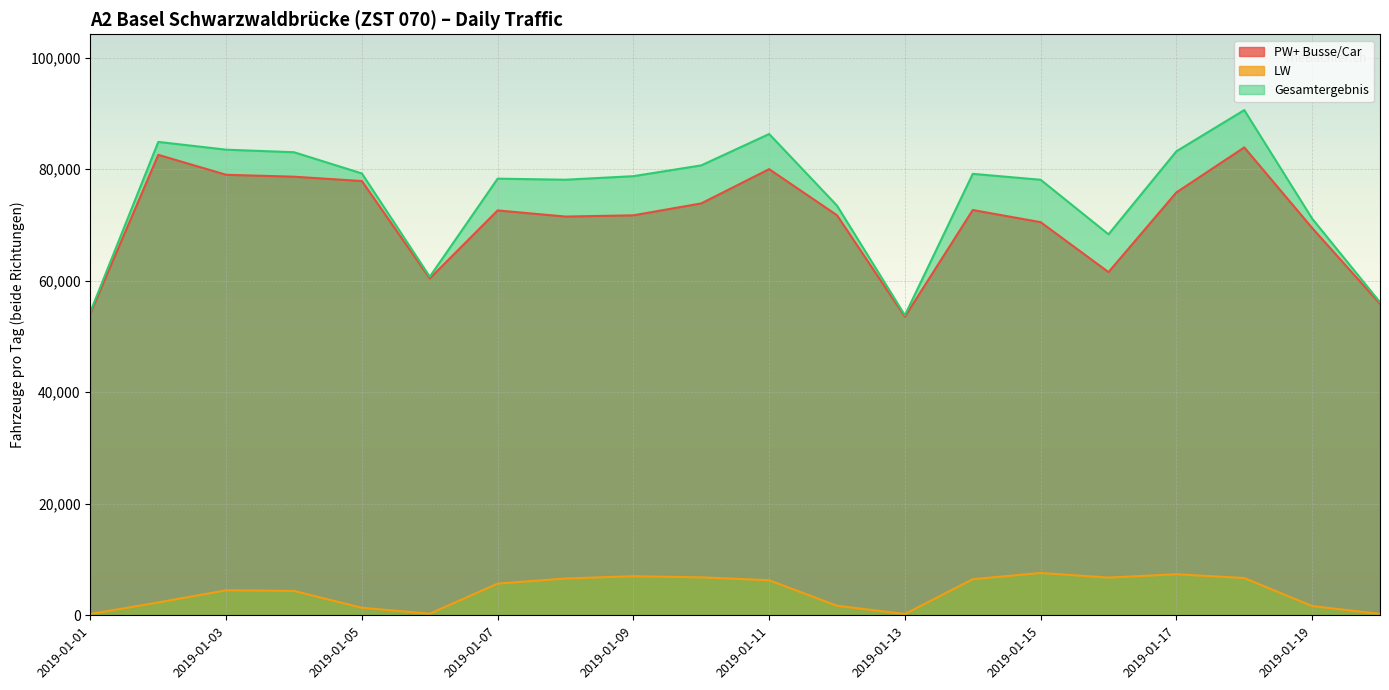

Is it true that PW+ Busse/Car equals 93916 at 2019-01-16?

False